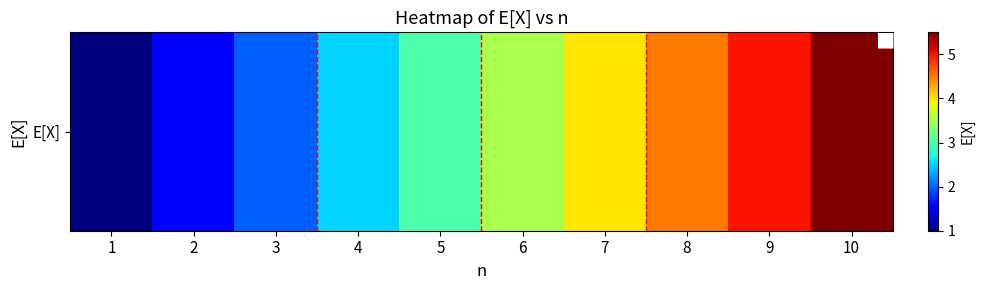

What is the approximate value at 1?

1.0